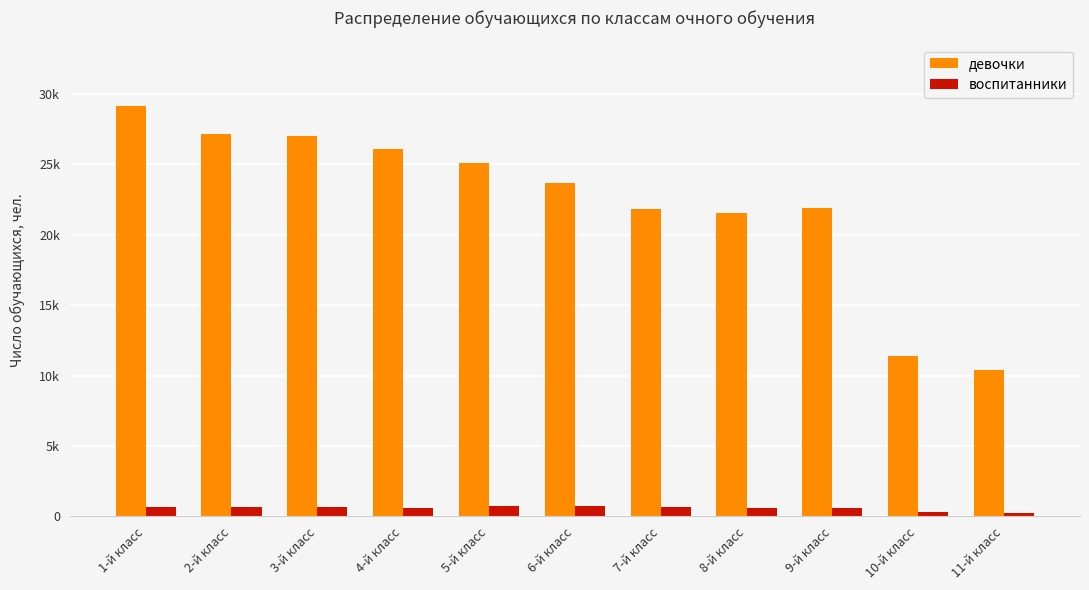

What are all the series names shown in the legend?

девочки, воспитанники